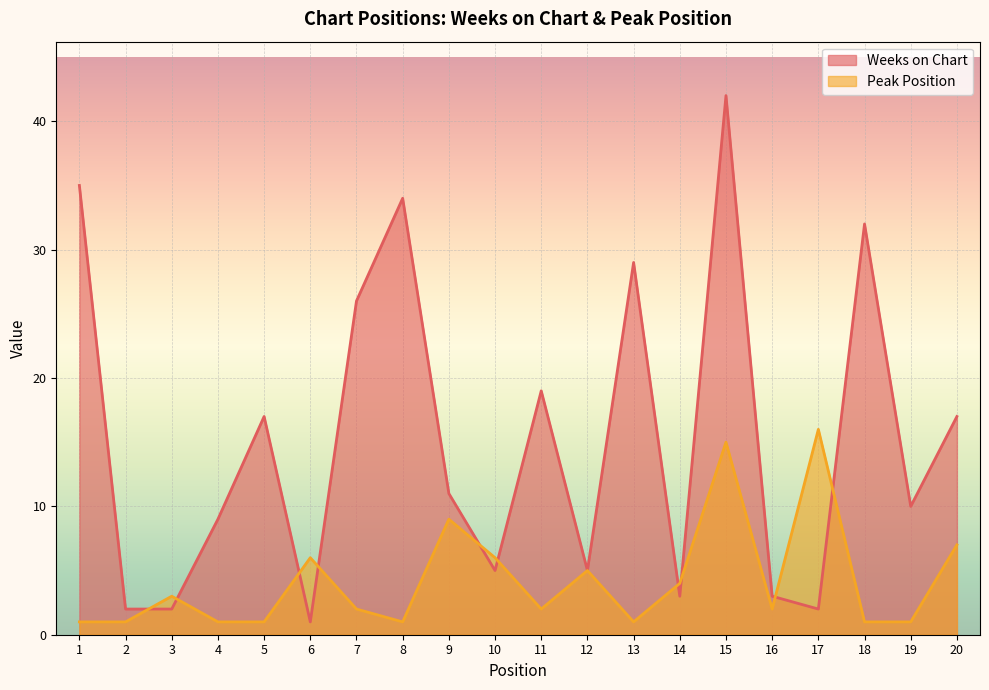

At which label does Peak Position first exceed 2?

3